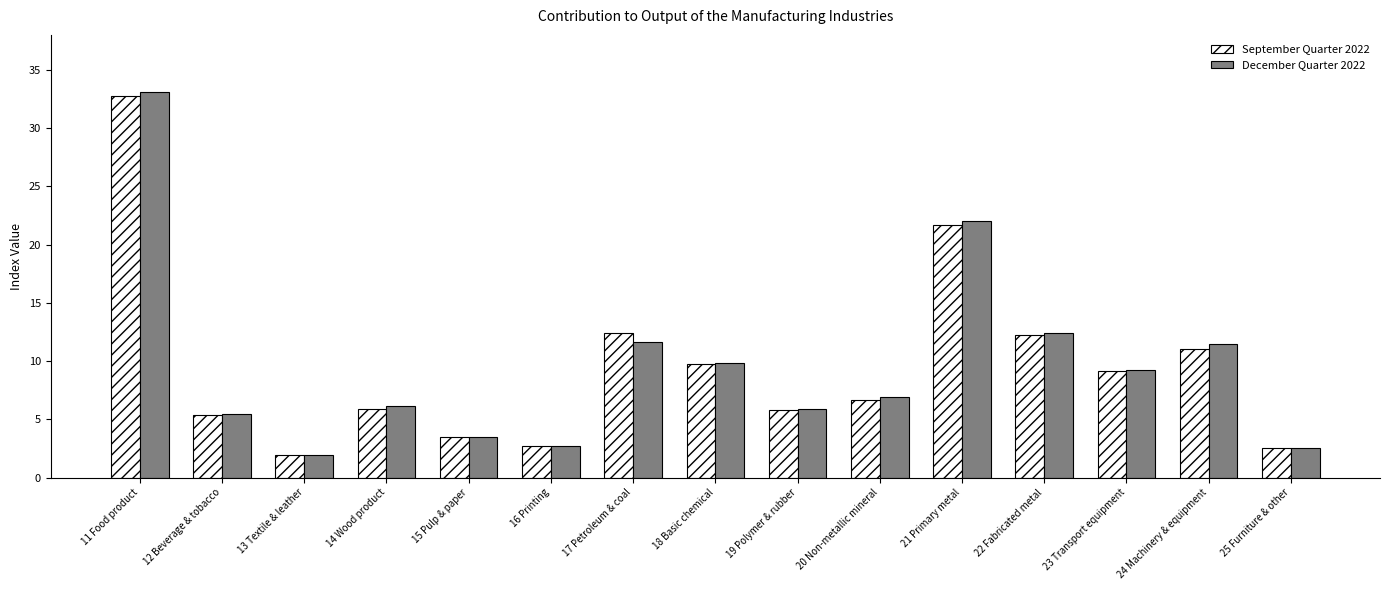

At which category is the sum across all series the highest?

11 Food product